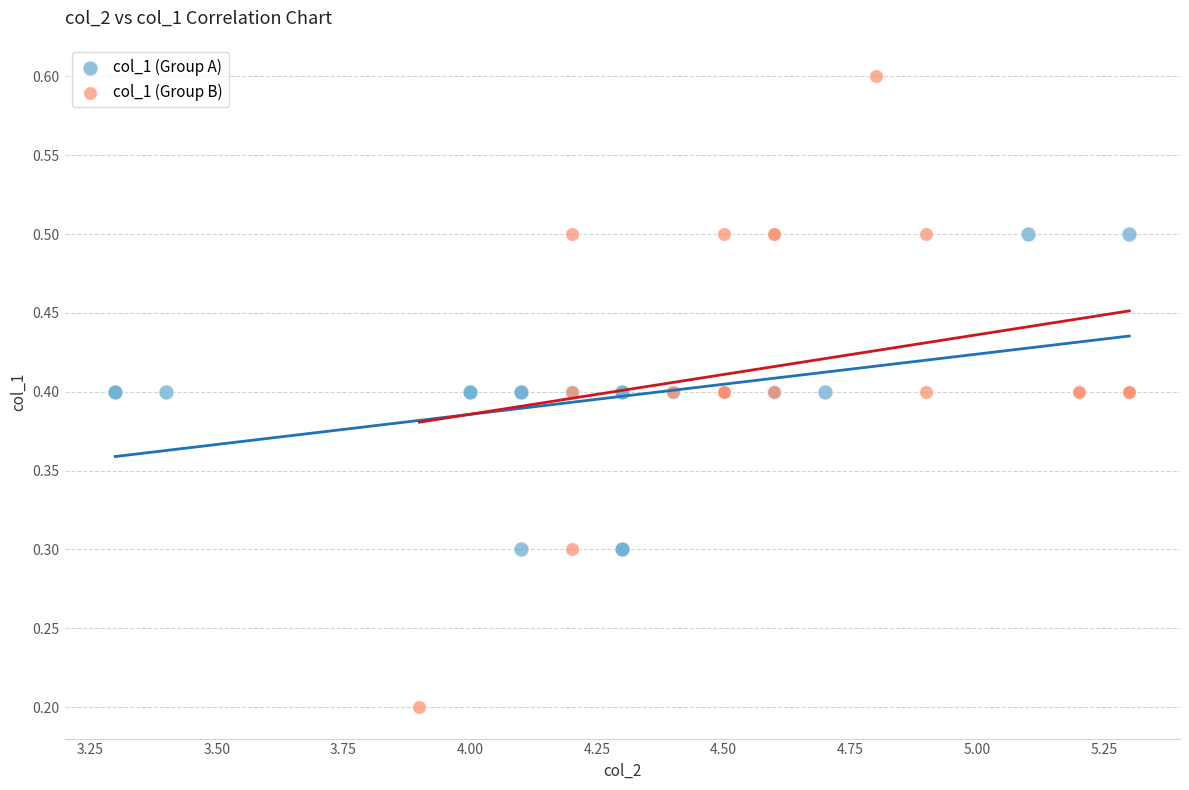

What are all the series names shown in the legend?

col_1 (Group A), col_1 (Group B)